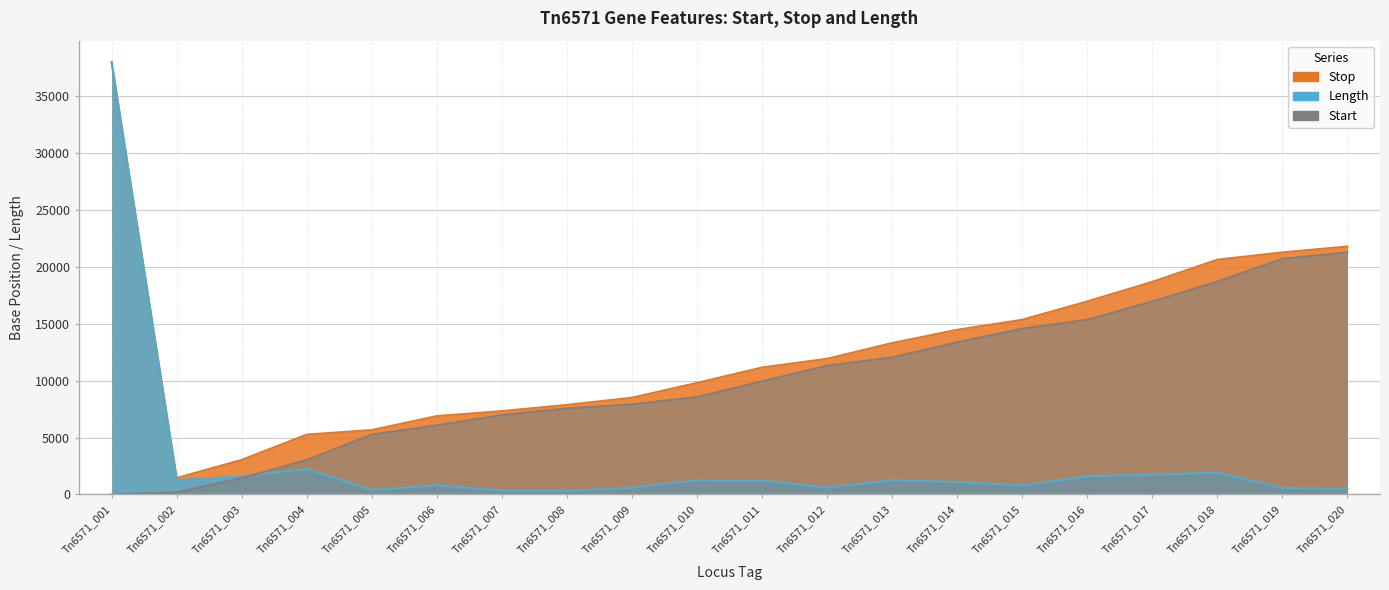

Which series has the largest total across all categories?

Stop